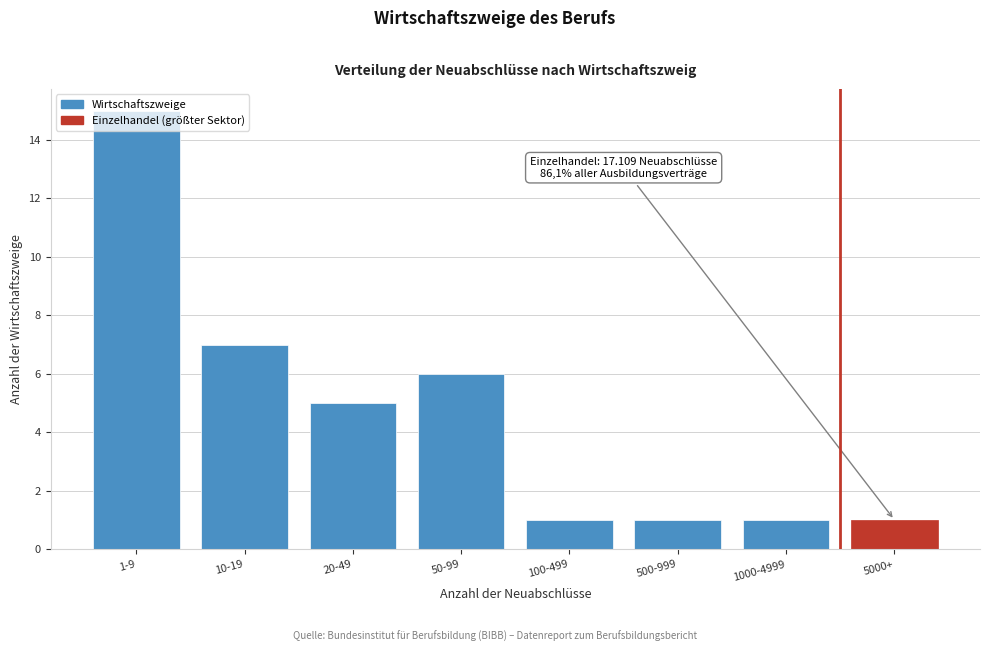

Between 50-99 and 20-49, which is larger?

50-99